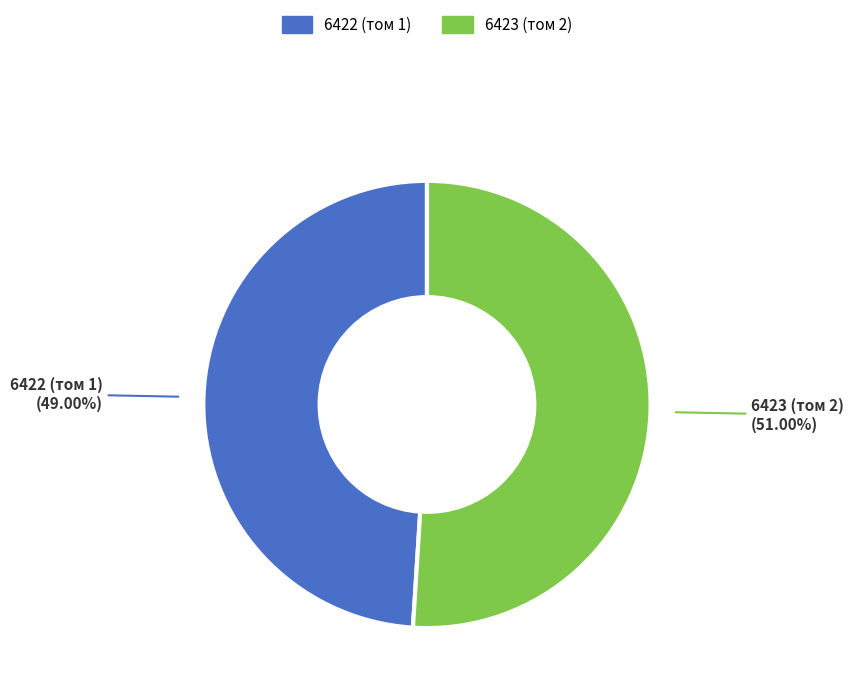

What percentage is NOT represented by 6422 (том 1)?

51.0%